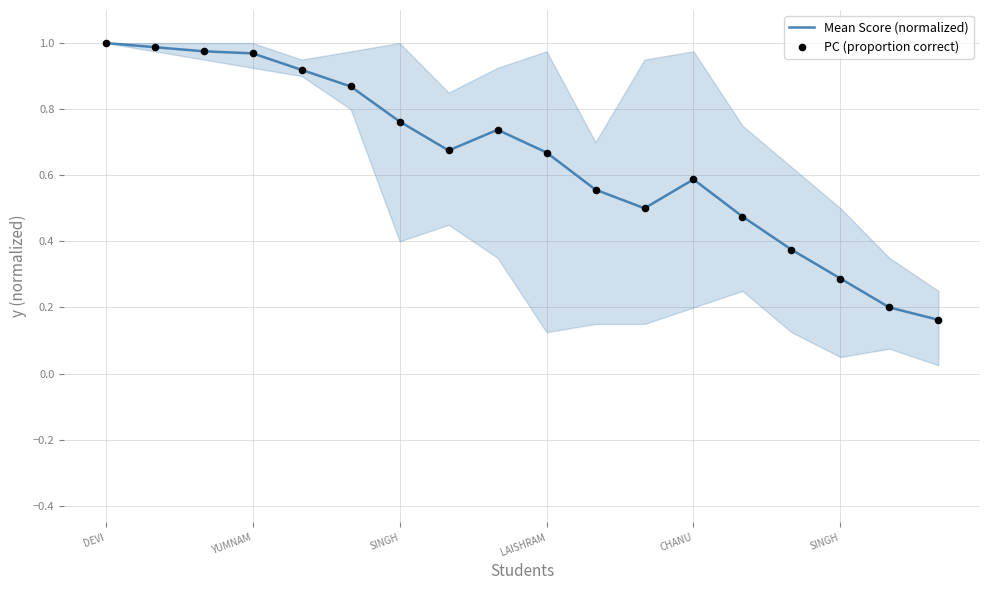

What are all the series names shown in the legend?

Mean Score (normalized), PC (proportion correct)